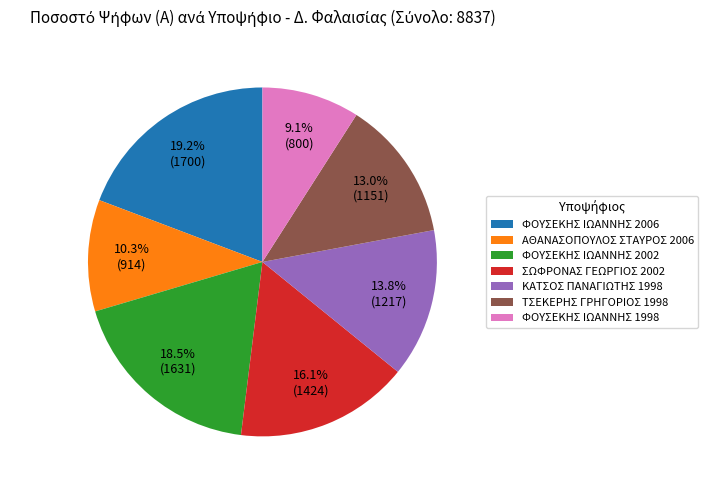

Is it true that ΦΟΥΣΕΚΗΣ ΙΩΑΝΝΗΣ 1998 is 9% of the pie?

True